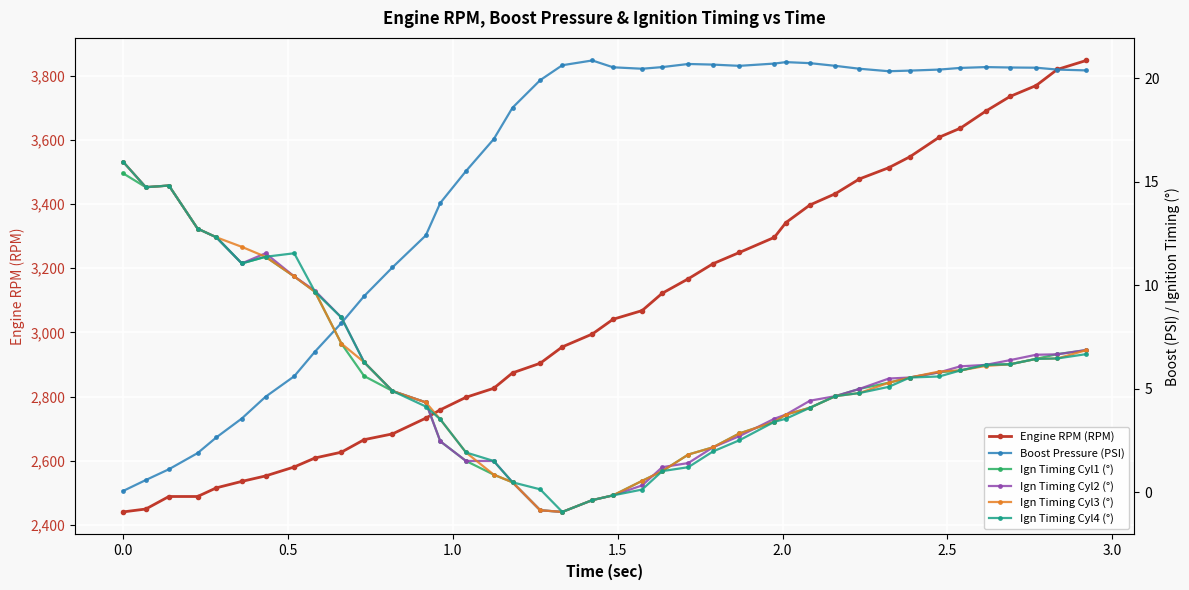

What is the value of the Engine RPM (RPM) point at the 8th from the left?

2581